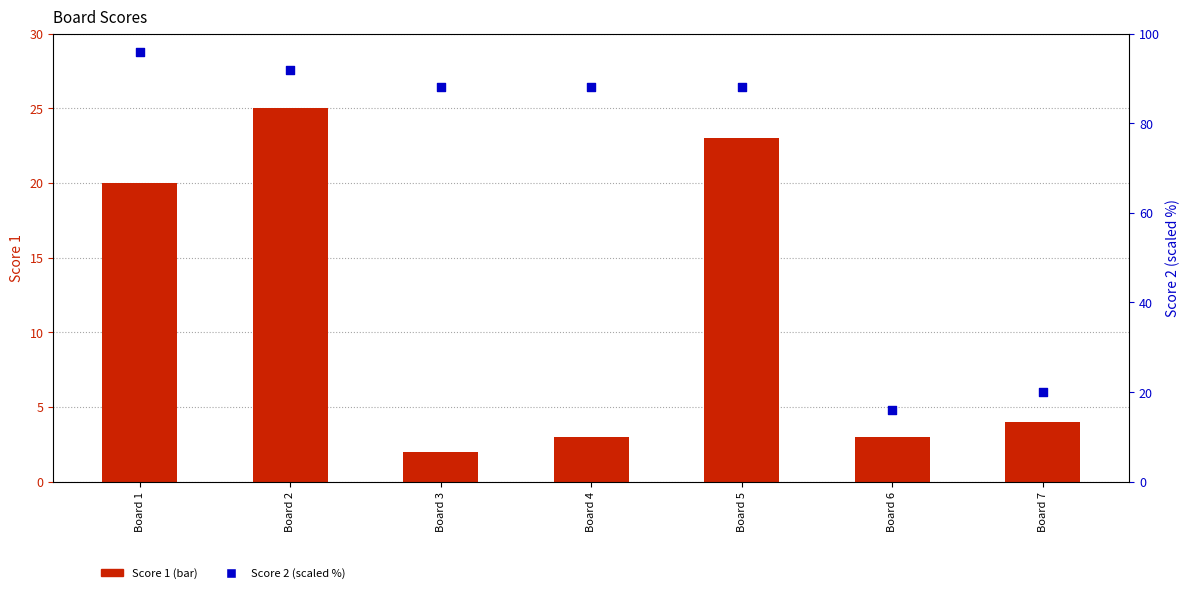

Which series has the largest total across all categories?

Score 2